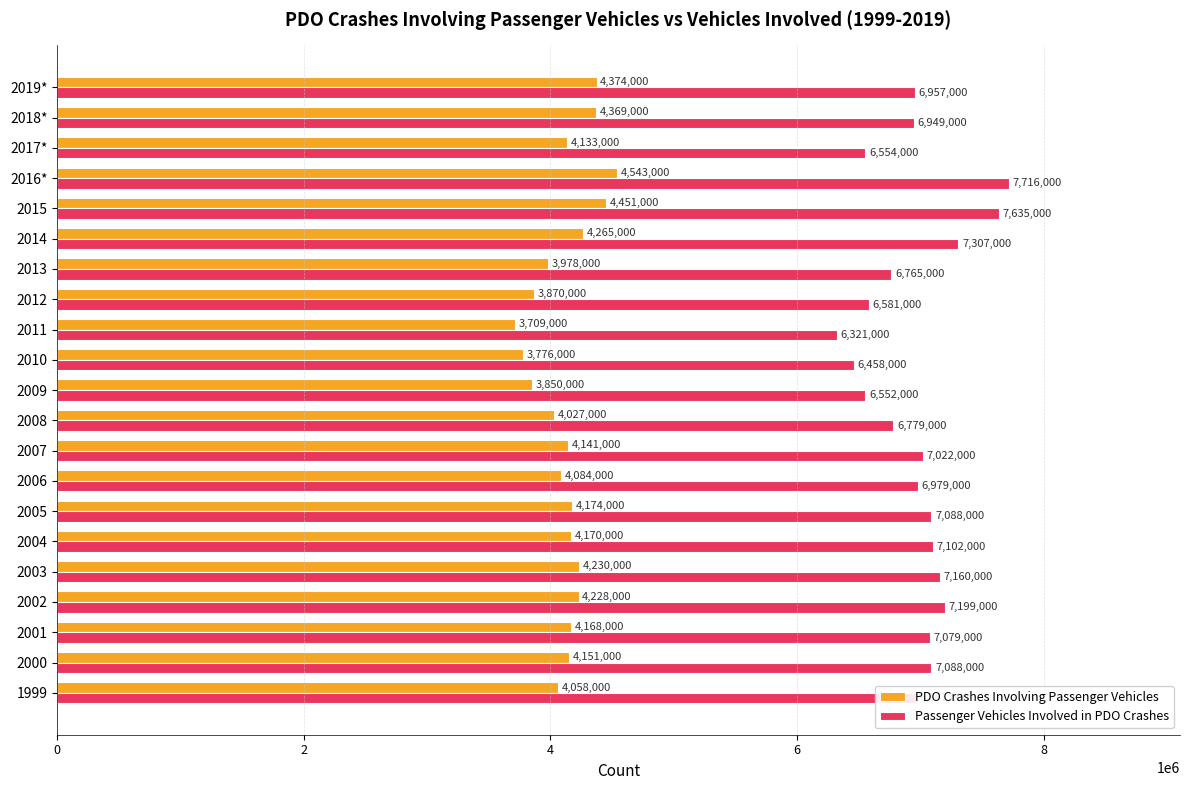

What is the difference between the second highest and second lowest values in the PDO Crashes Involving Passenger Vehicles series?

675000